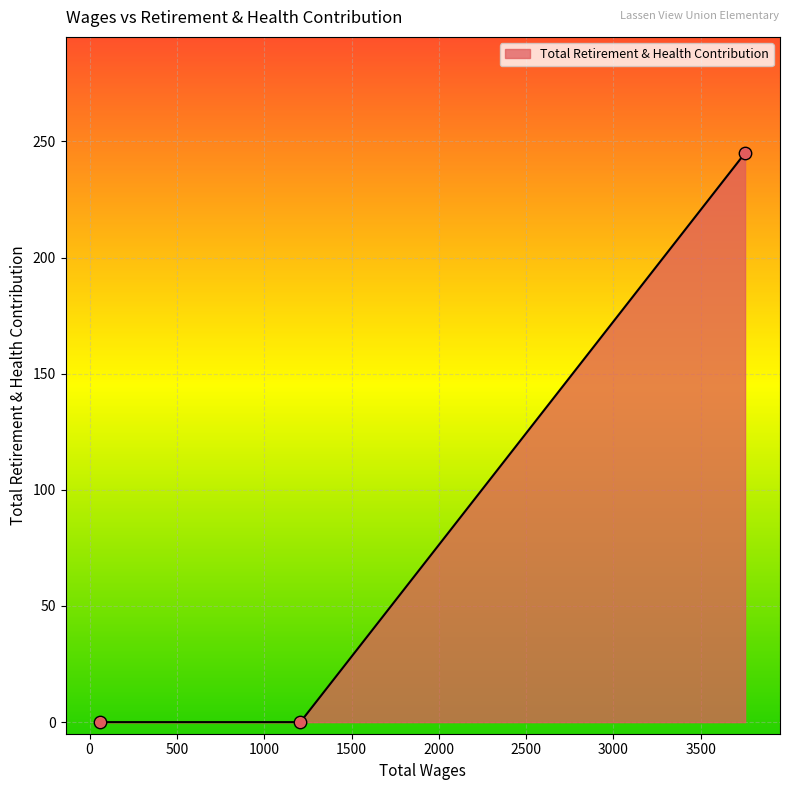

What is the maximum value shown in the chart?

245